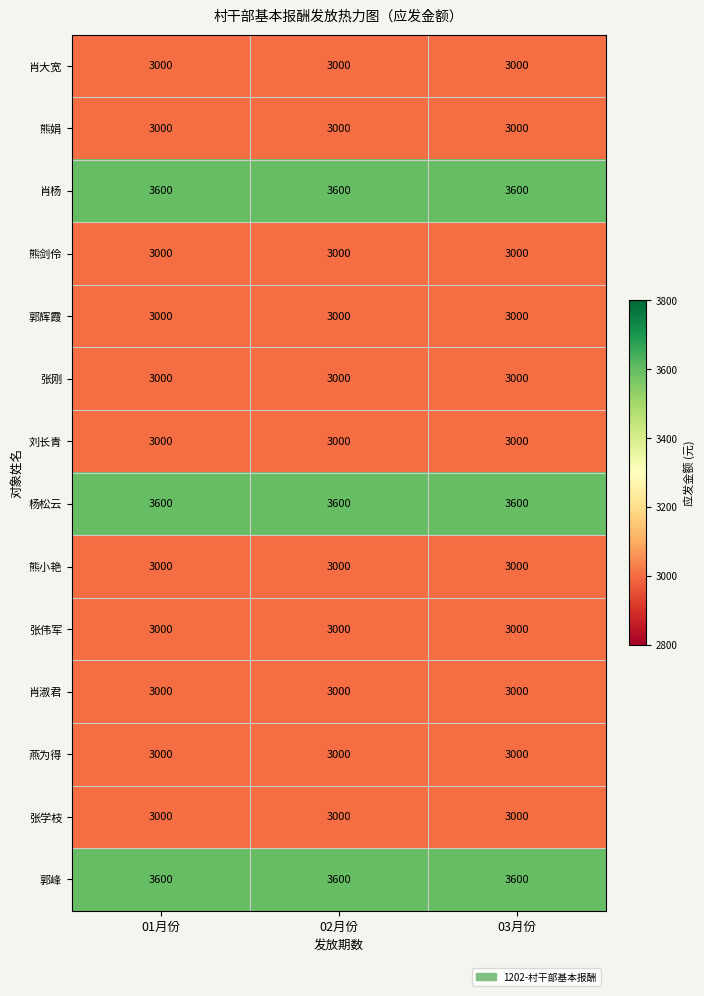

What value does the 郭辉霞 series have at 03月份?

3000